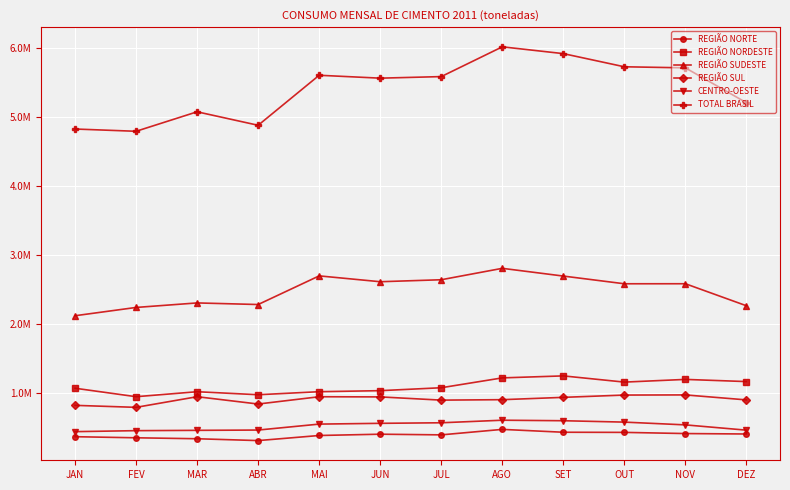

List the series in order of their peak value, lowest first.

REGIÃO NORTE, CENTRO-OESTE, REGIÃO SUL, REGIÃO NORDESTE, REGIÃO SUDESTE, TOTAL BRASIL